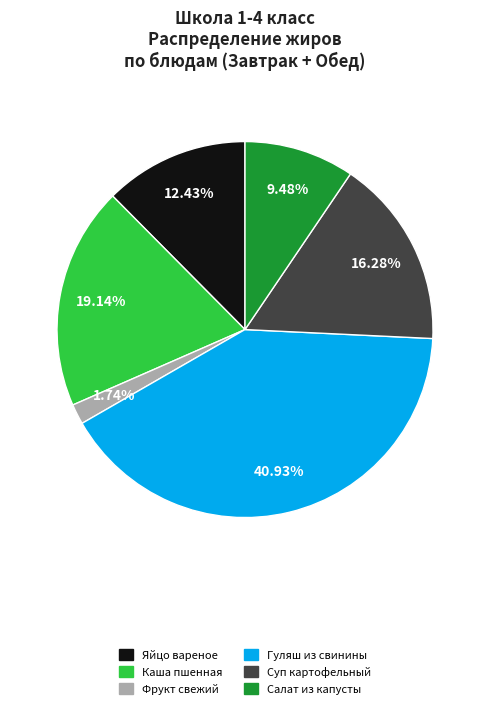

Is there a majority slice in this chart?

No